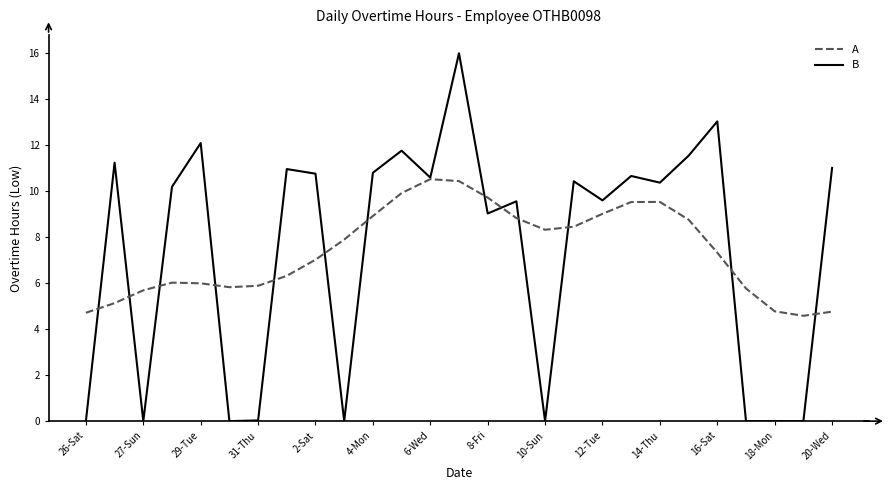

Does the chart display data point markers on the line(s)?

No